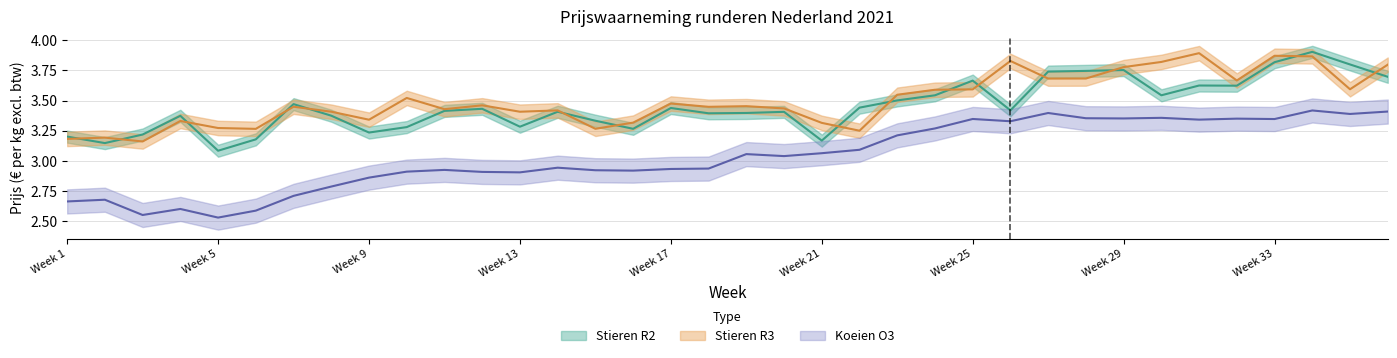

Is it true that Koeien O3 equals 3.4 at 27?

True